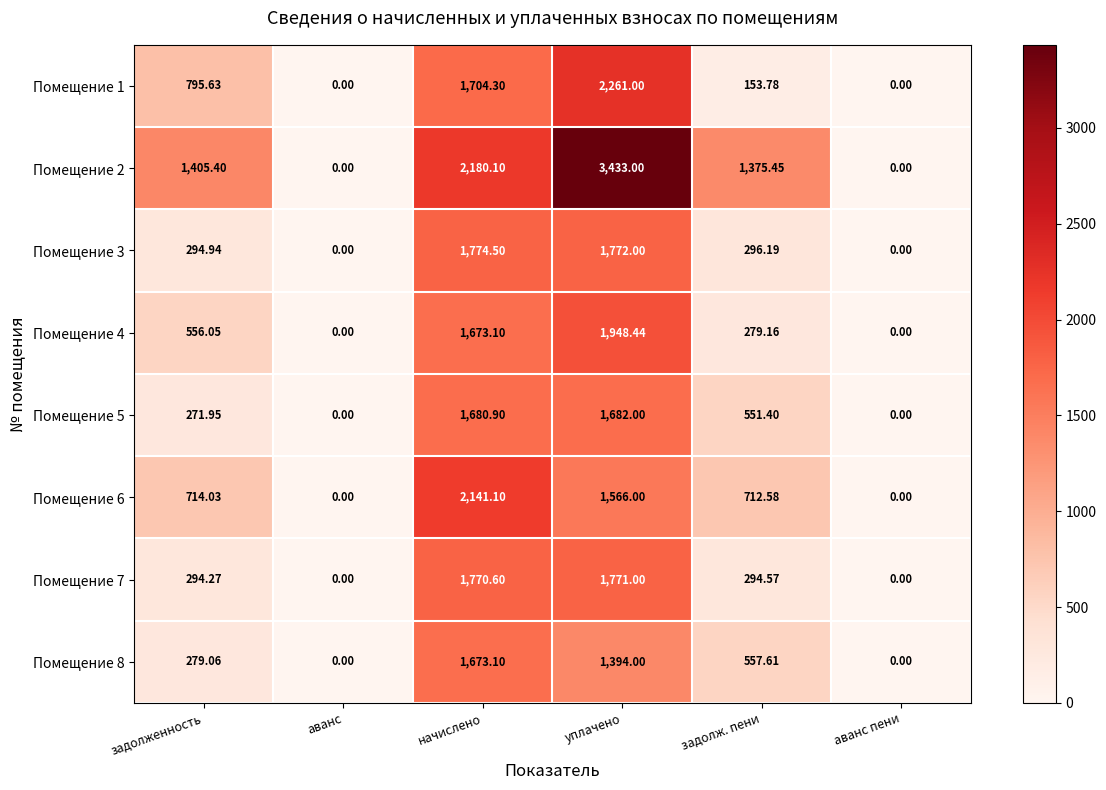

At which label does Помещение 4 reach its peak?

уплачено